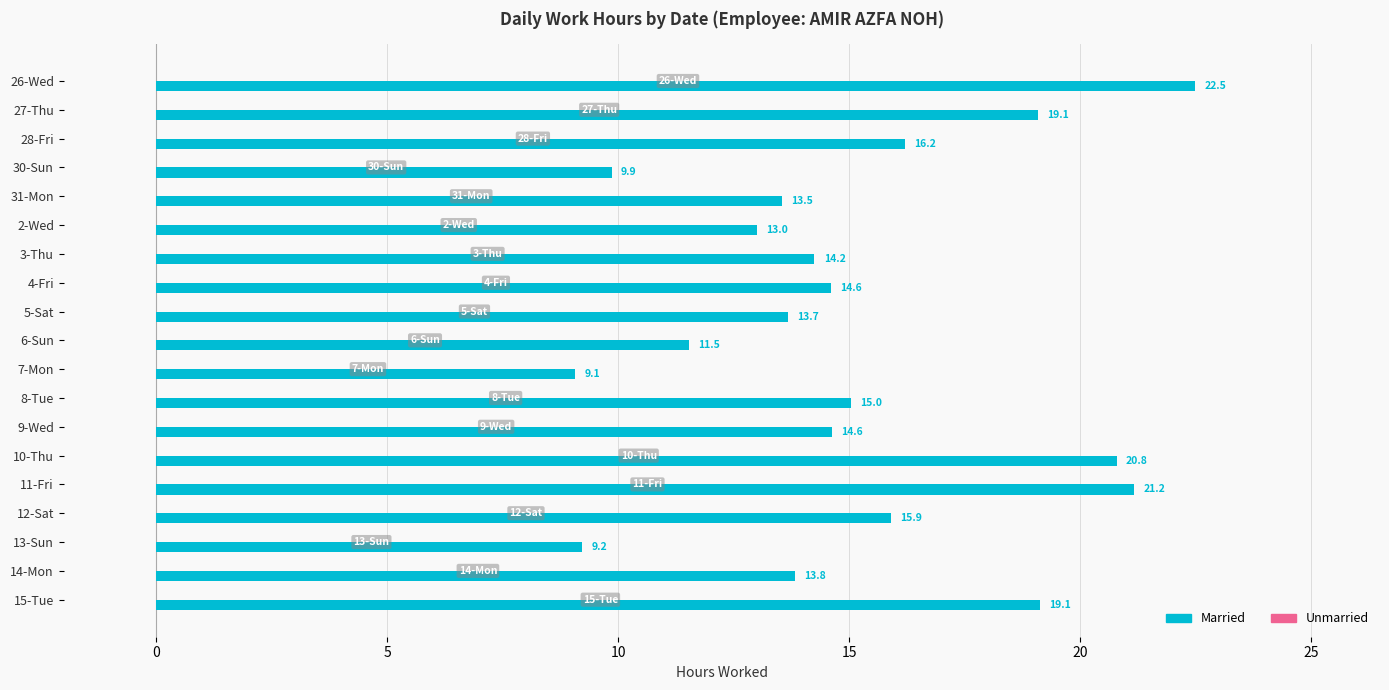

The chart shows a value of 14.2 at 3-Thu. True or false?

True